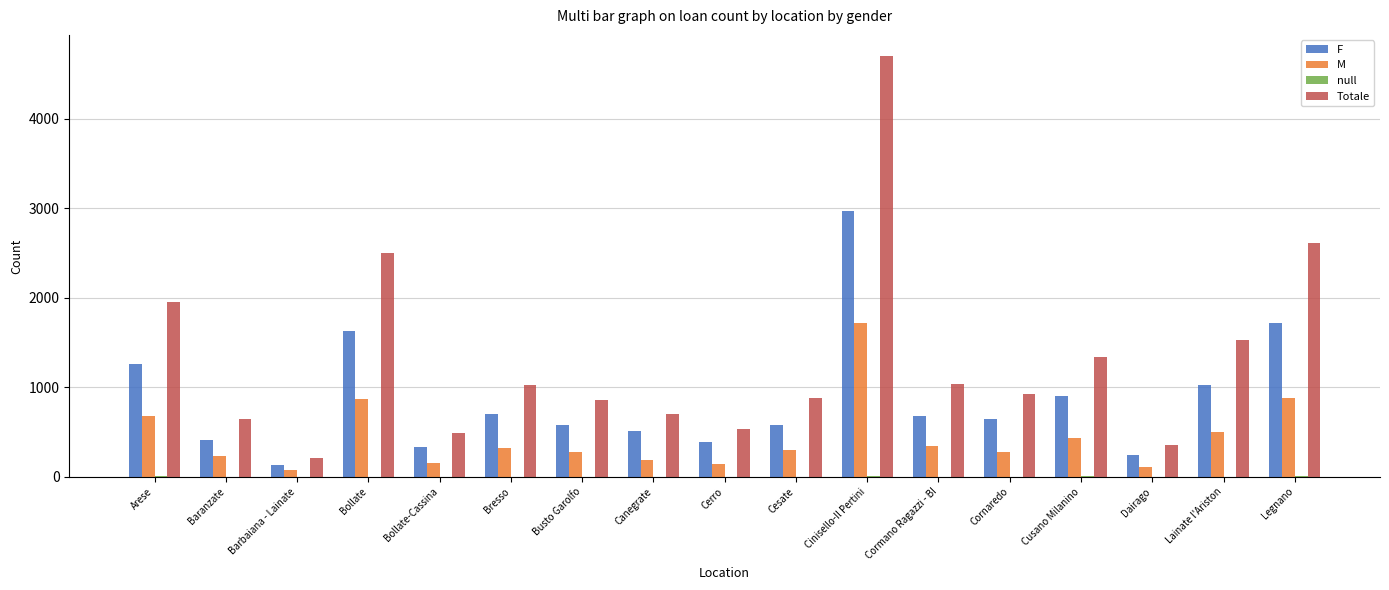

Between Barbaiana - Lainate and Cesate, which series saw the biggest shift?

Totale